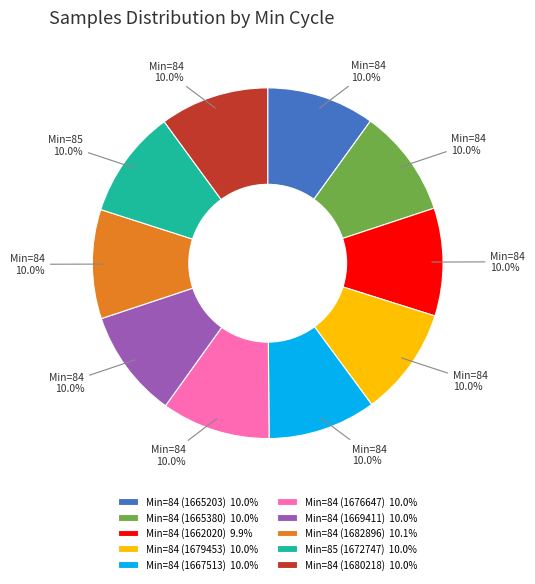

Which category has the biggest portion of the pie?

84-min / 1682896